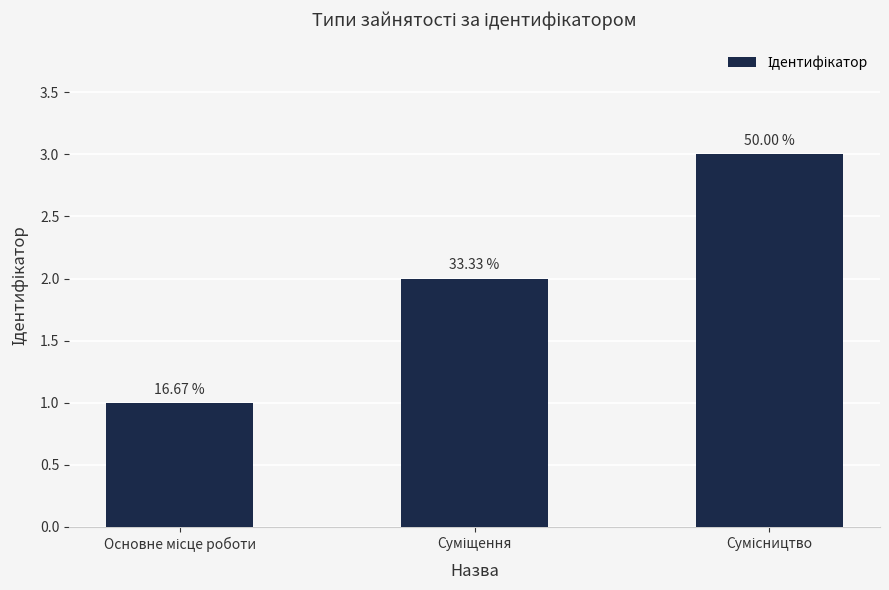

What value does the data have at Суміщення?

2